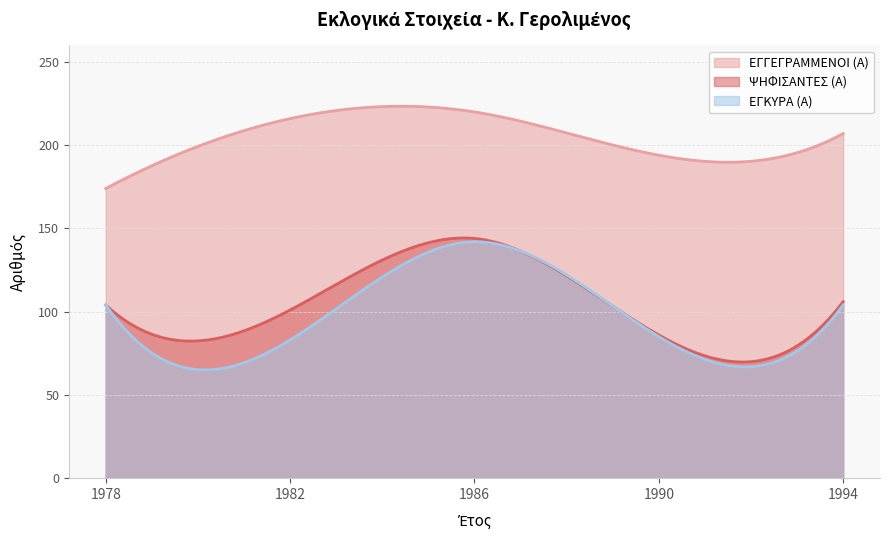

How many values in the ΕΓΓΕΓΡΑΜΜΕΝΟΙ (Α) series are below 207?

2